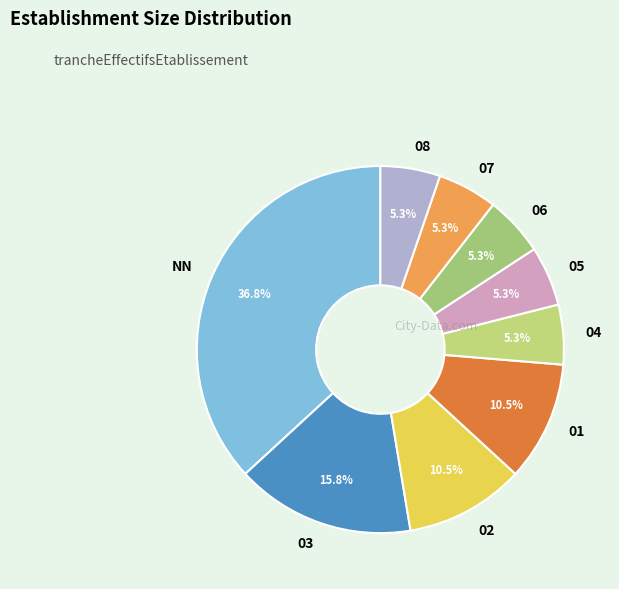

Is it true that 01 is 22% of the pie?

False